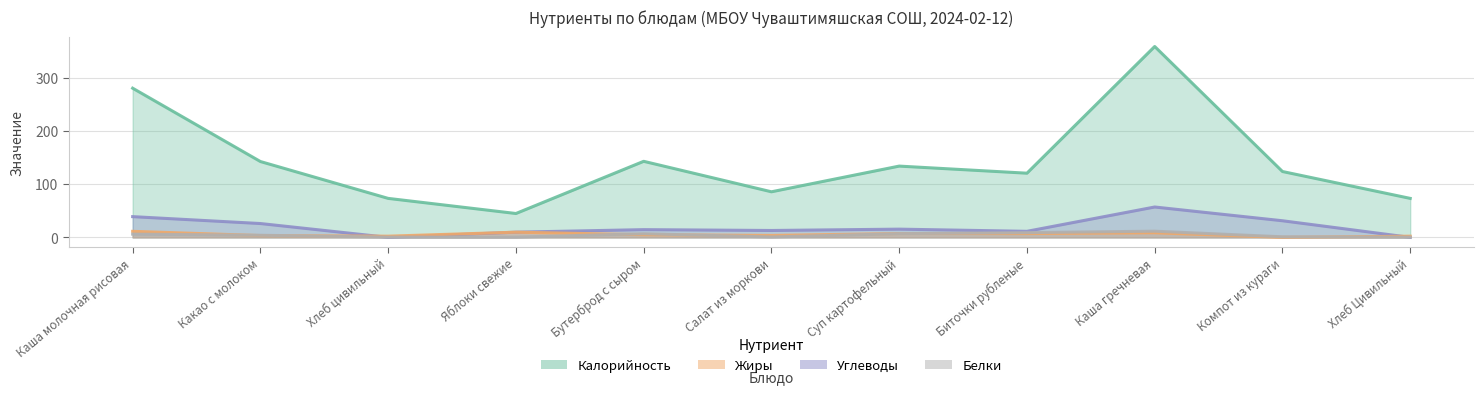

True or false: Калорийность has more than 0 points higher than both neighbors.

True